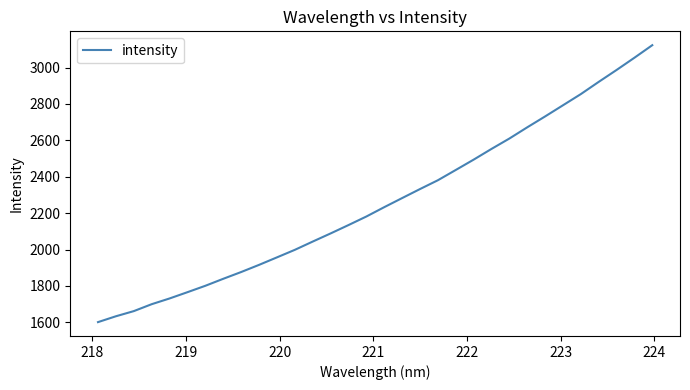

What is the maximum value shown in the chart?

3122.6